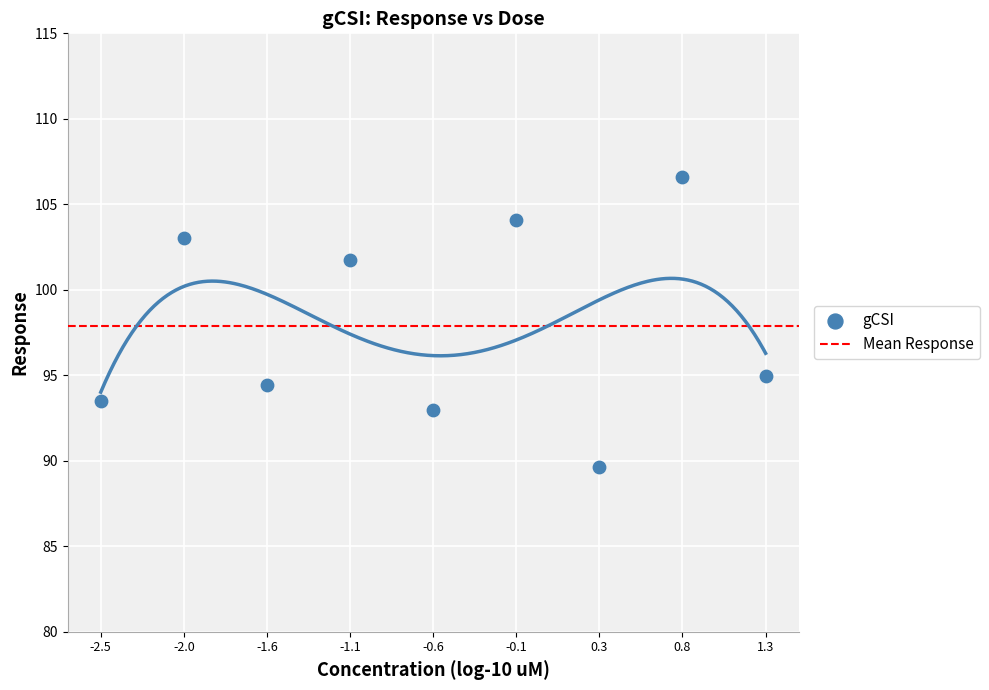

What is the change in value from -1.1 to 0.8?

+4.8